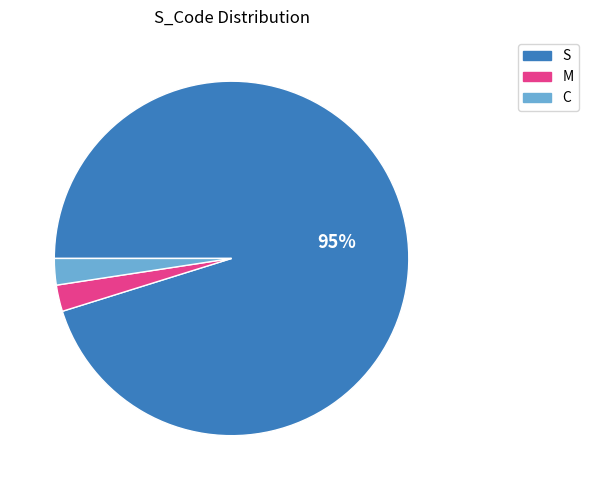

What percentage is the M slice, to the nearest percent?

2%